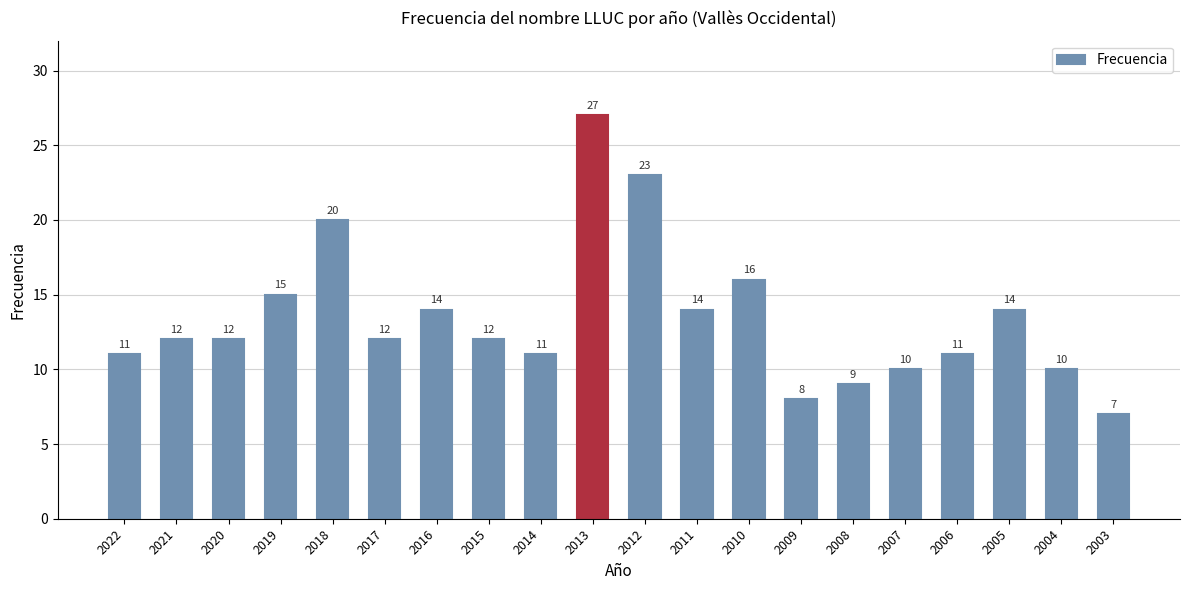

The value at 2008 is 3. True or false?

False